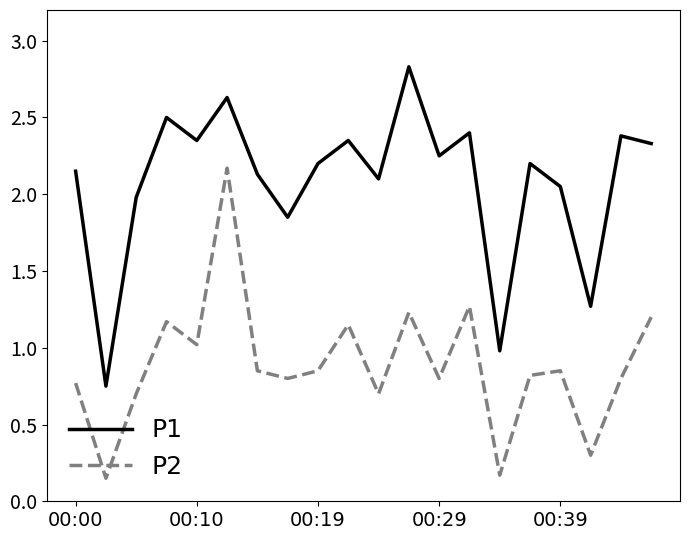

Rank the series by their average value, from highest to lowest.

P1, P2